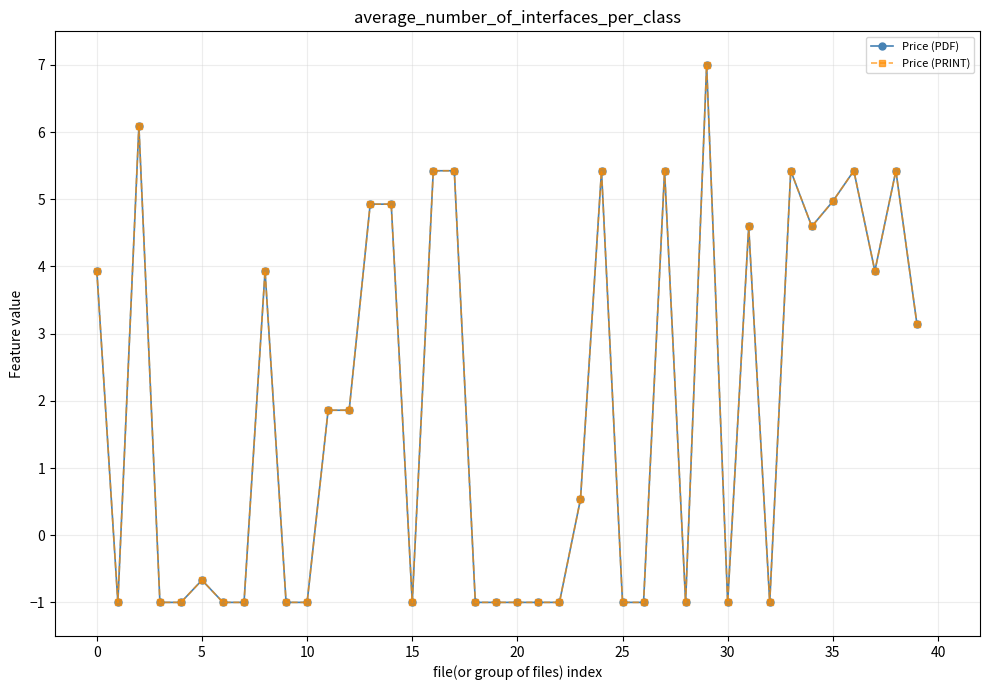

Is this an area chart (filled region under the line)?

No